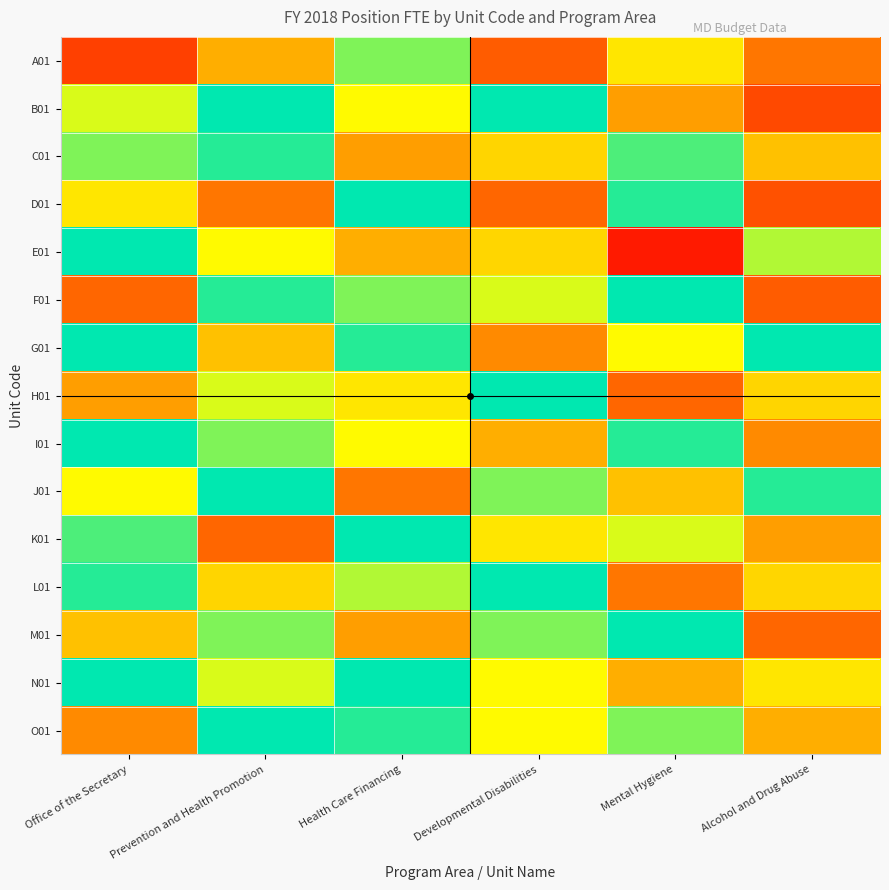

At which category is the sum across all series the highest?

Health Care Financing